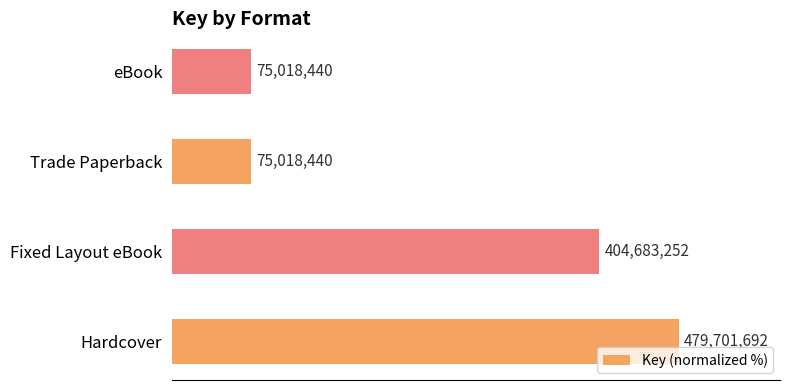

What is the difference between the second highest and minimum values?

68.7